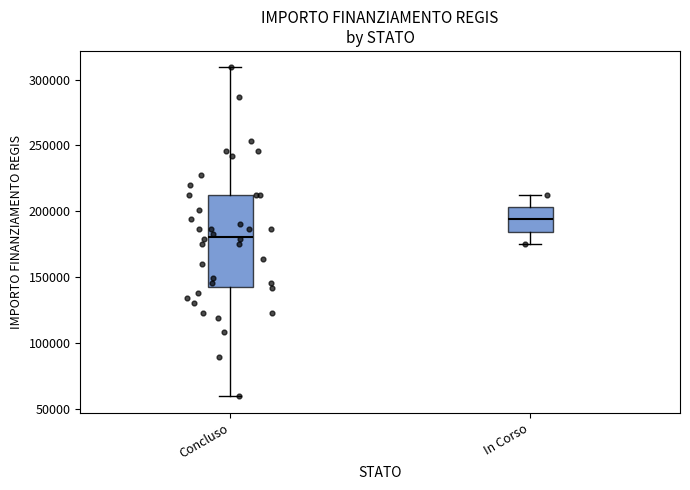

Which box is the tallest, from its lower edge to its upper edge?

Concluso